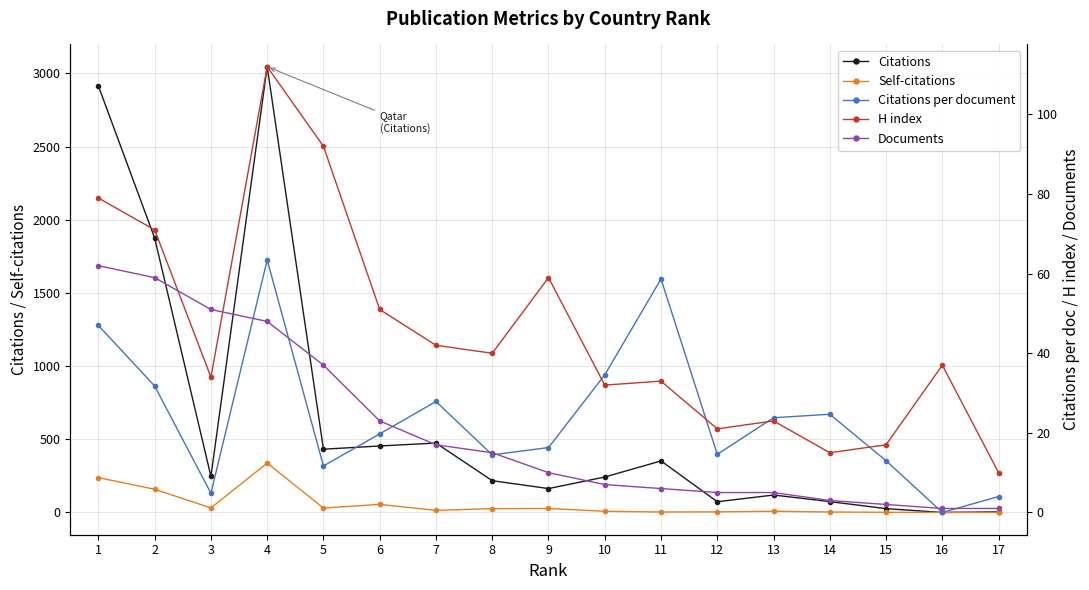

The value of H index at 3 is 6.9. True or false?

False